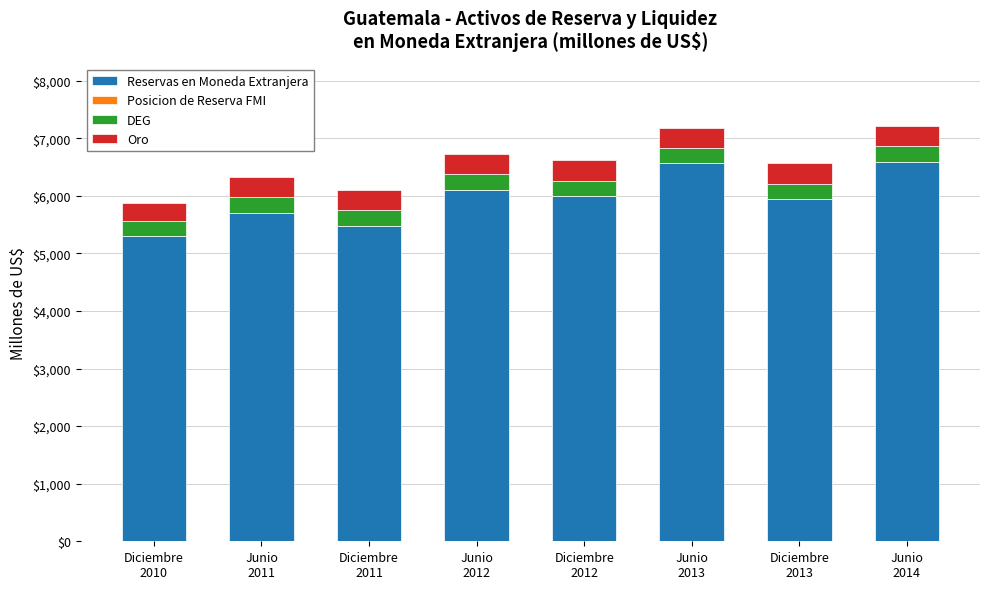

What is the difference between the maximum and minimum values in the Reservas en Moneda Extranjera series?

1299.6